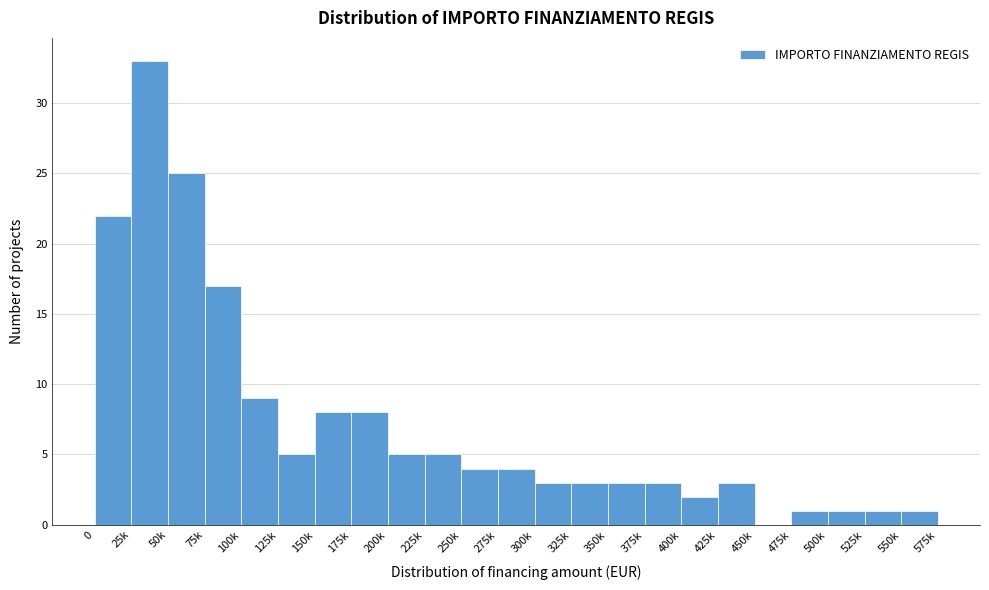

Reading right to left, transcribe all the data shown in this chart.

550k=1	525k=1	500k=1	475k=1	450k=0	425k=3	400k=2	375k=3	350k=3	325k=3	300k=3	275k=4	250k=4	225k=5	200k=5	175k=8	150k=8	125k=5	100k=9	75k=17	50k=25	25k=33	0=22